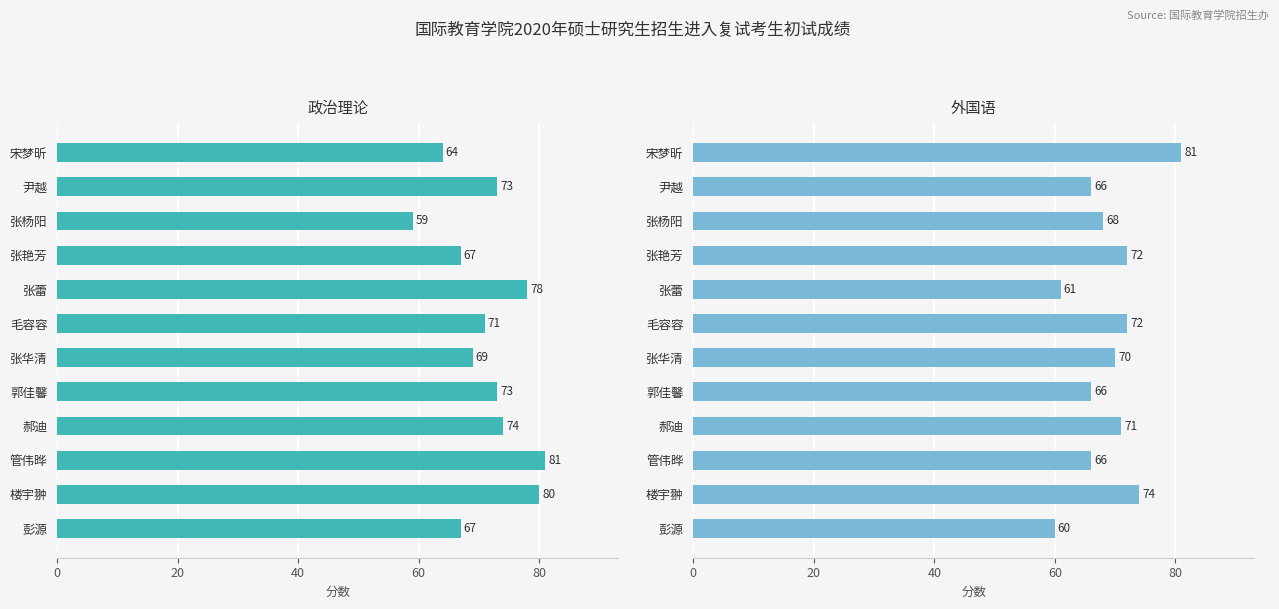

How many values in the 外国语 series are below 70?

6